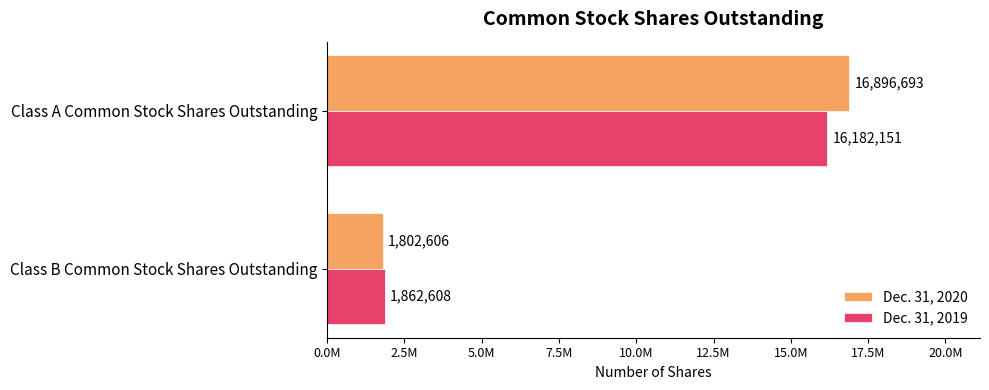

What are all the series names shown in the legend?

Dec. 31, 2020, Dec. 31, 2019